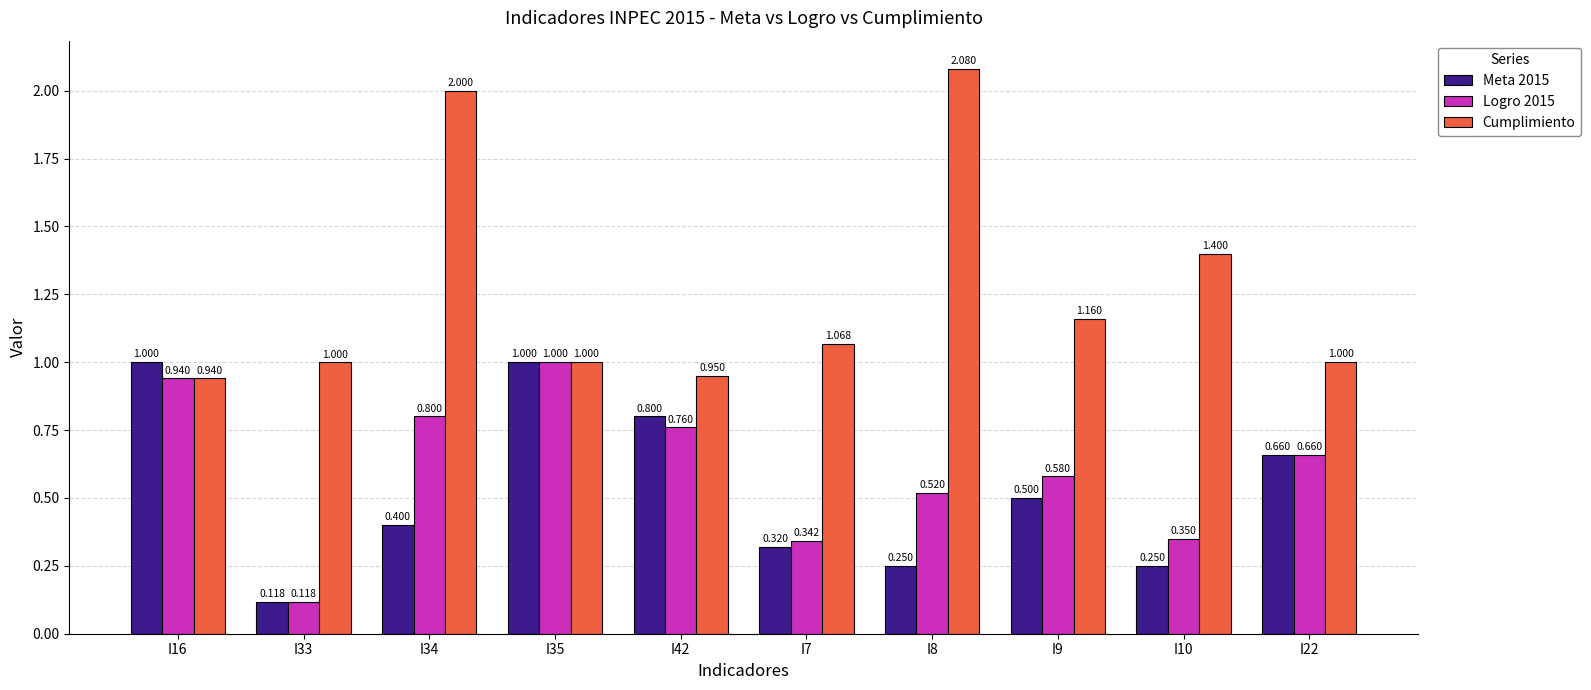

Which series has the widest spread of values?

Cumplimiento